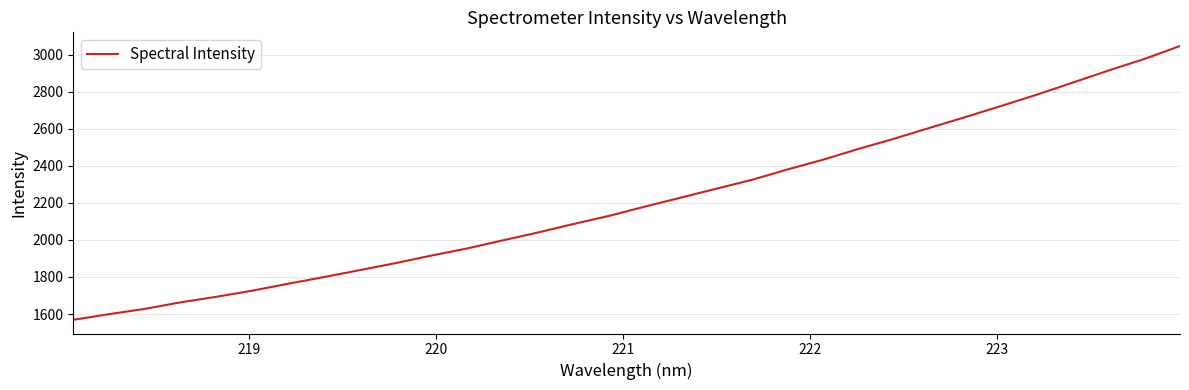

What is the minimum value shown in the chart?

1568.6